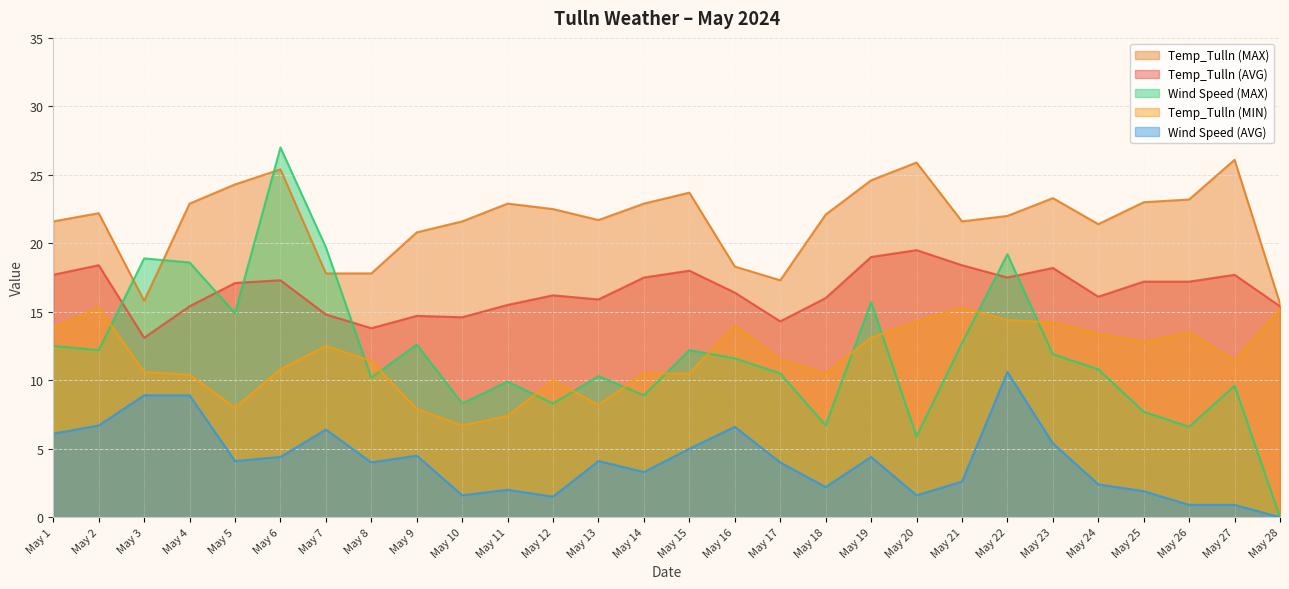

What is the difference between the Temp_Tulln (MAX) values at May 1 and May 2?

0.6